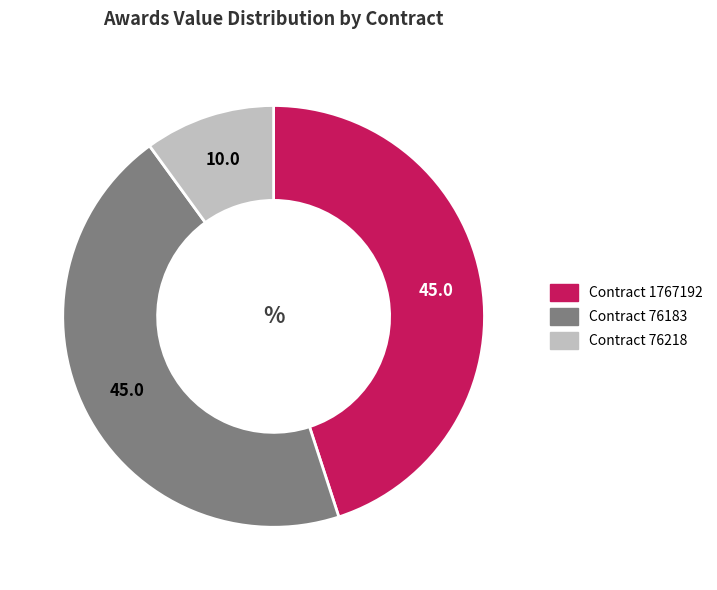

Is there a majority slice in this chart?

No